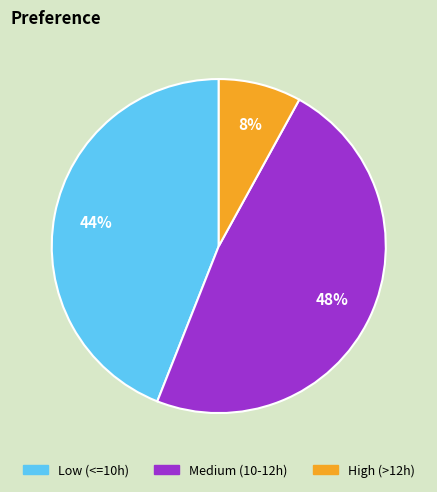

Does any single category account for the majority?

No